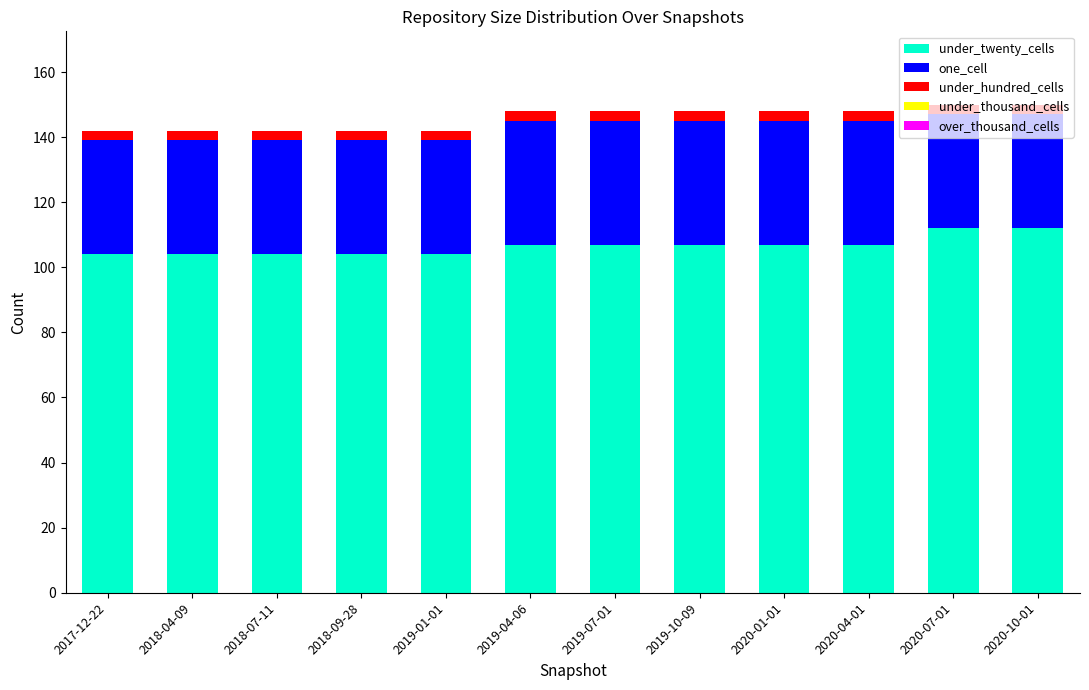

The under_twenty_cells series shows 48 at 2018-07-11. True or false?

False